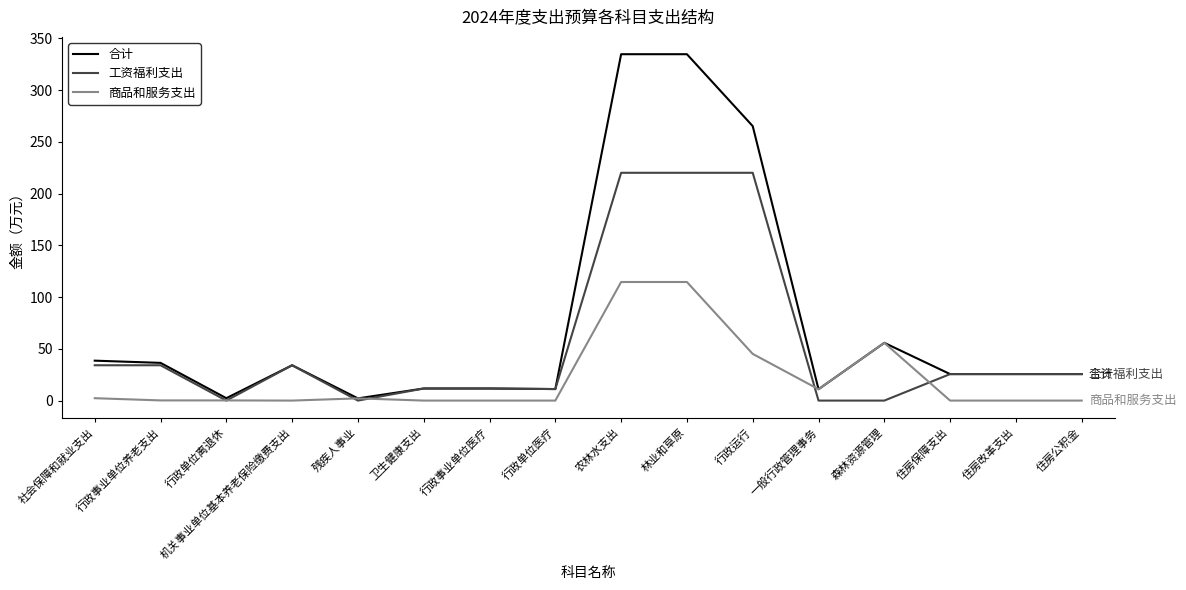

What position from the left is 行政单位医疗?

8